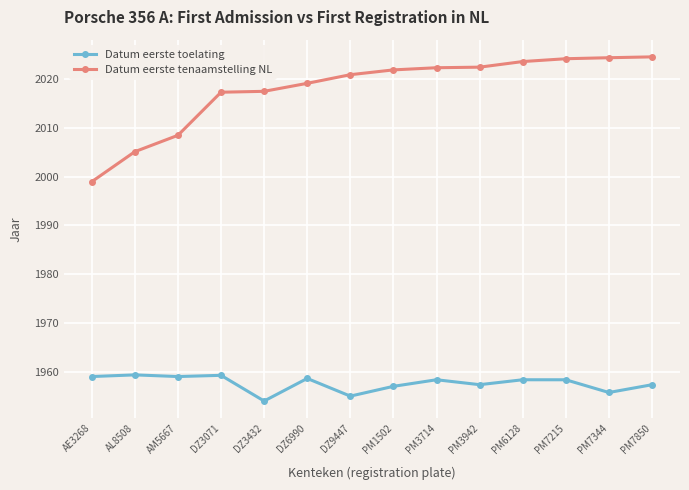

List the series in order of their peak value, highest first.

Datum eerste tenaamstelling NL, Datum eerste toelating